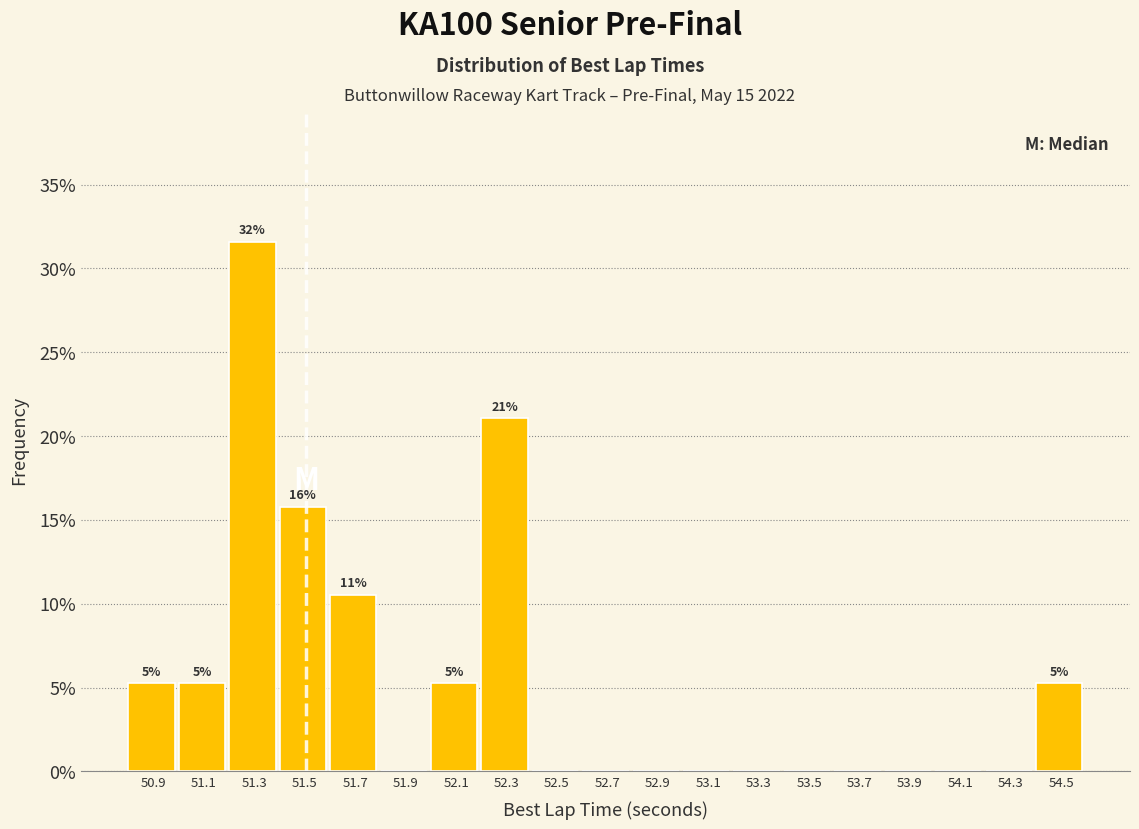

Reading right to left, transcribe all the data shown in this chart.

54.5=5.3	54.3=0.0	54.1=0.0	53.9=0.0	53.7=0.0	53.5=0.0	53.3=0.0	53.1=0.0	52.9=0.0	52.7=0.0	52.5=0.0	52.3=21.1	52.1=5.3	51.9=0.0	51.7=10.5	51.5=15.8	51.3=31.6	51.1=5.3	50.9=5.3